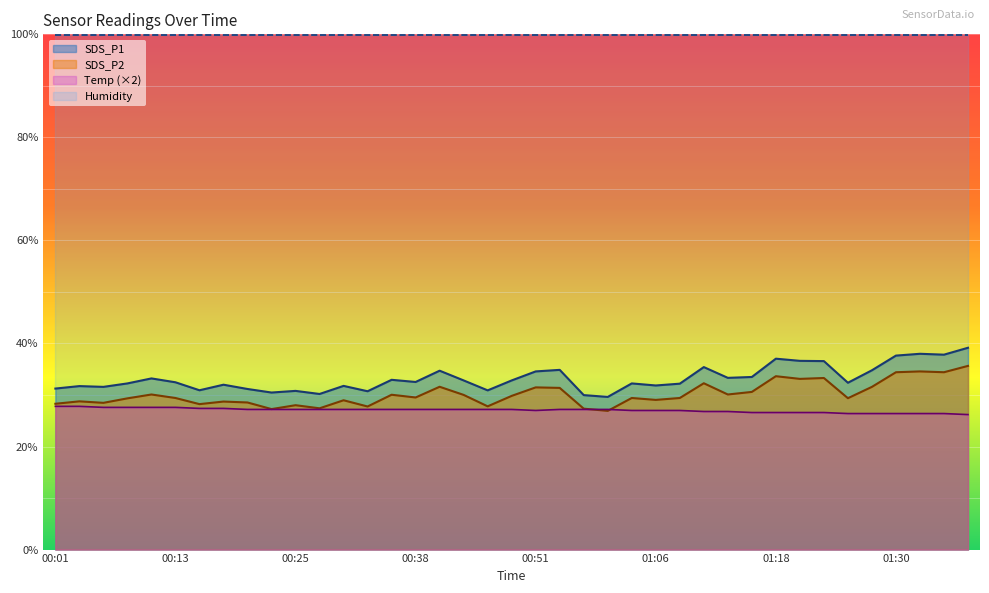

After their last crossing, which series has the higher values: Temp or SDS_P2?

SDS_P2